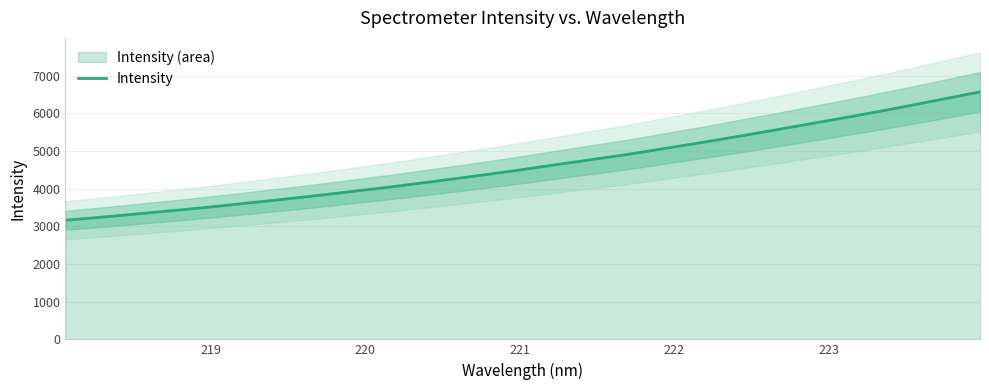

What is the maximum value shown in the chart?

6566.8